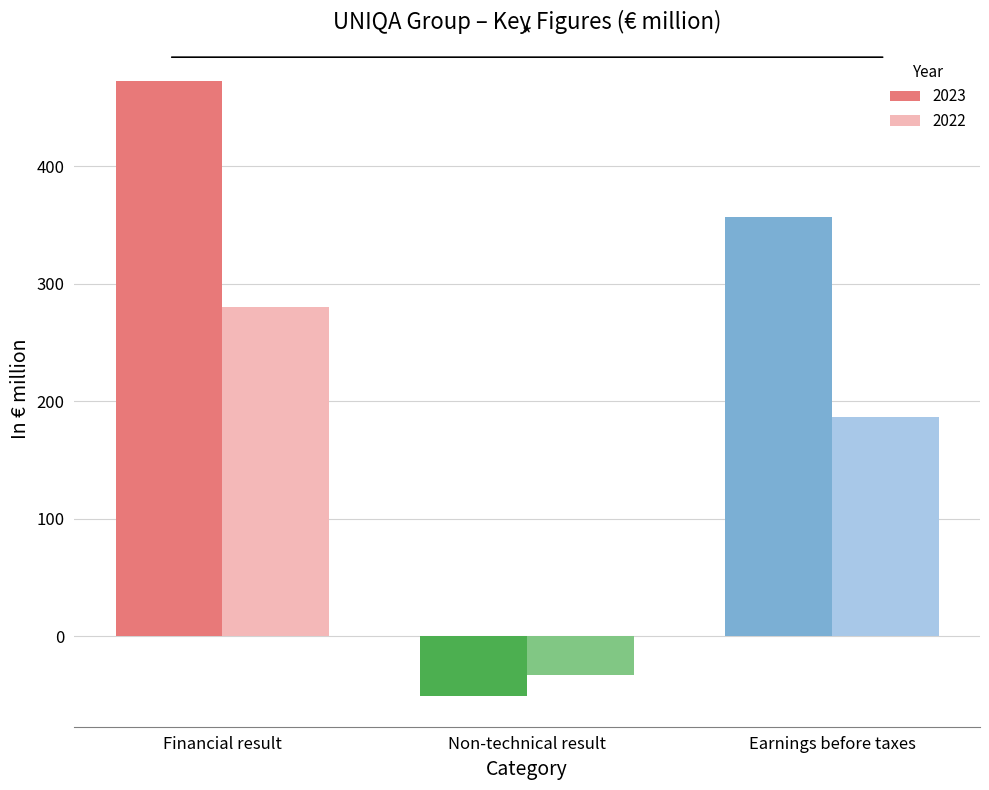

At which category is the sum across all series the highest?

Financial result